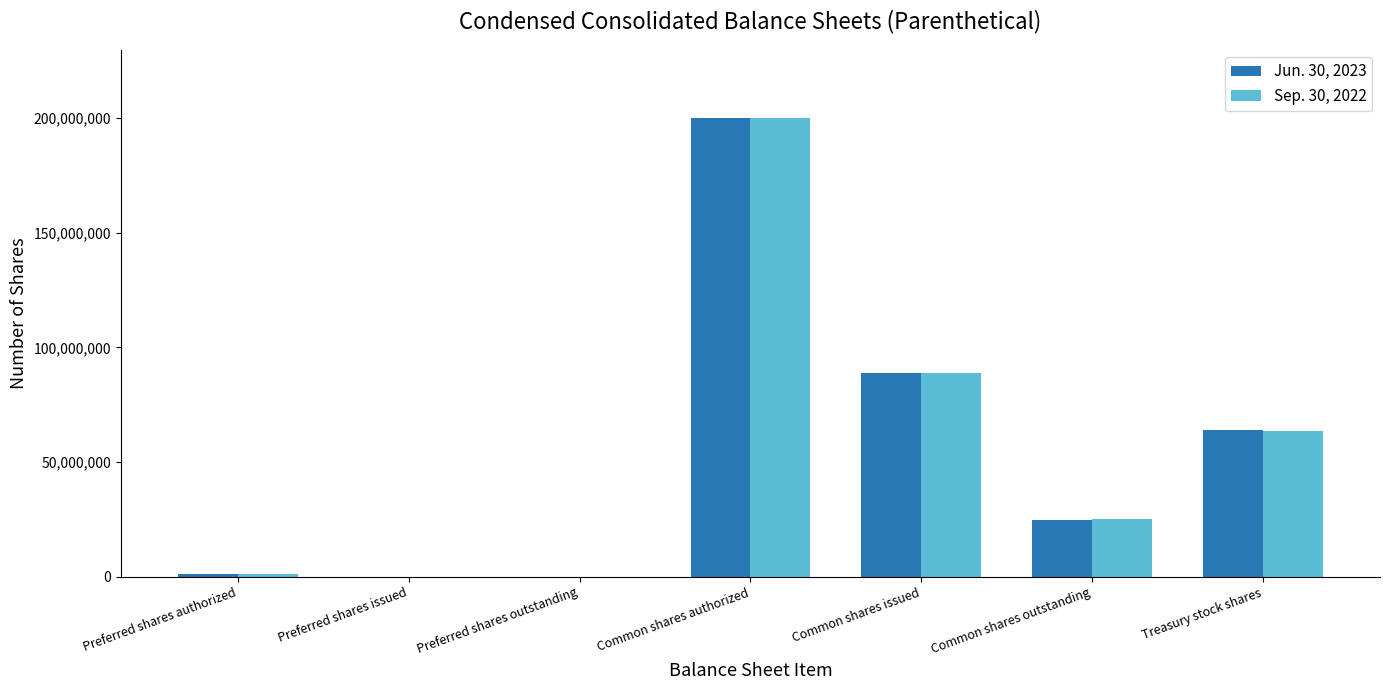

Reading left to right, list all the values displayed in this chart.

Jun. 30, 2023: 1000000	0	0	200000000	88857000	24892000	63965000
Sep. 30, 2022: 1000000	0	0	200000000	88857000	25154000	63703000